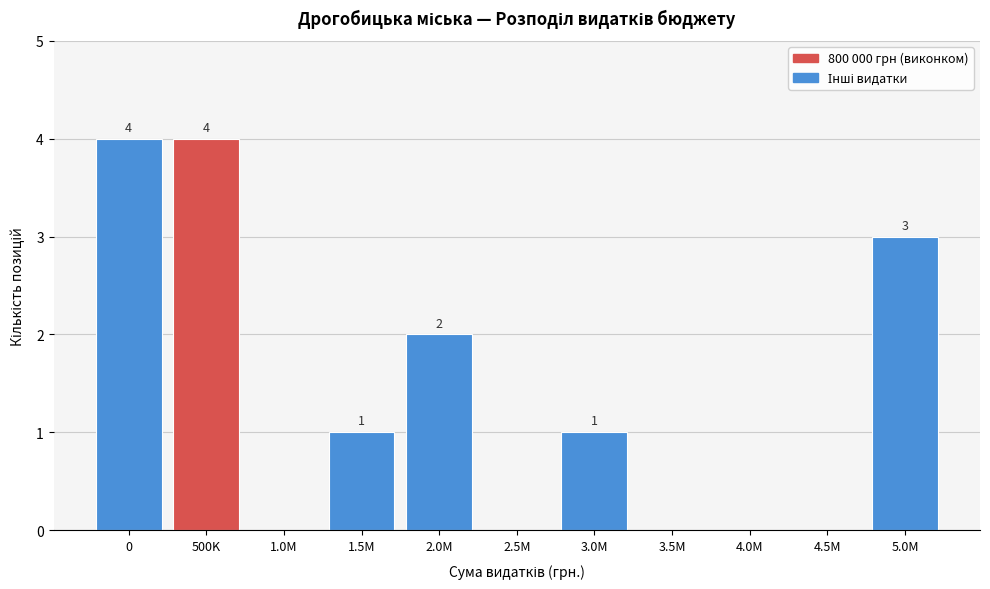

Reading right to left, transcribe all the data shown in this chart.

5.0M=3	4.5M=0	4.0M=0	3.5M=0	3.0M=1	2.5M=0	2.0M=2	1.5M=1	1.0M=0	500K=4	0=4